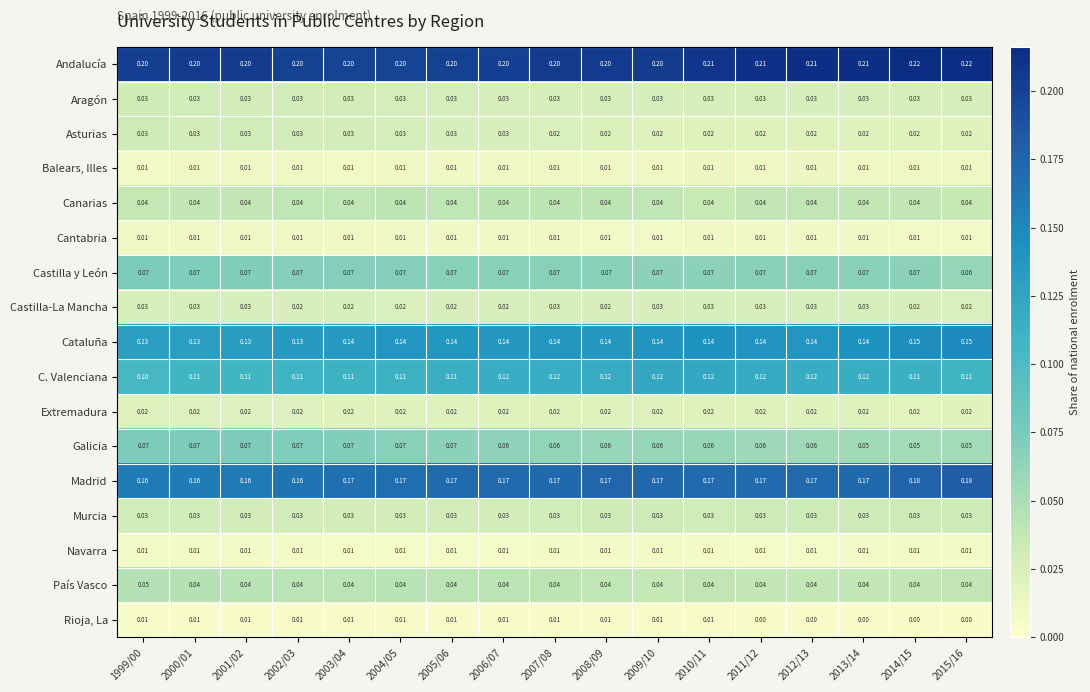

How many series are shown in this chart?

17